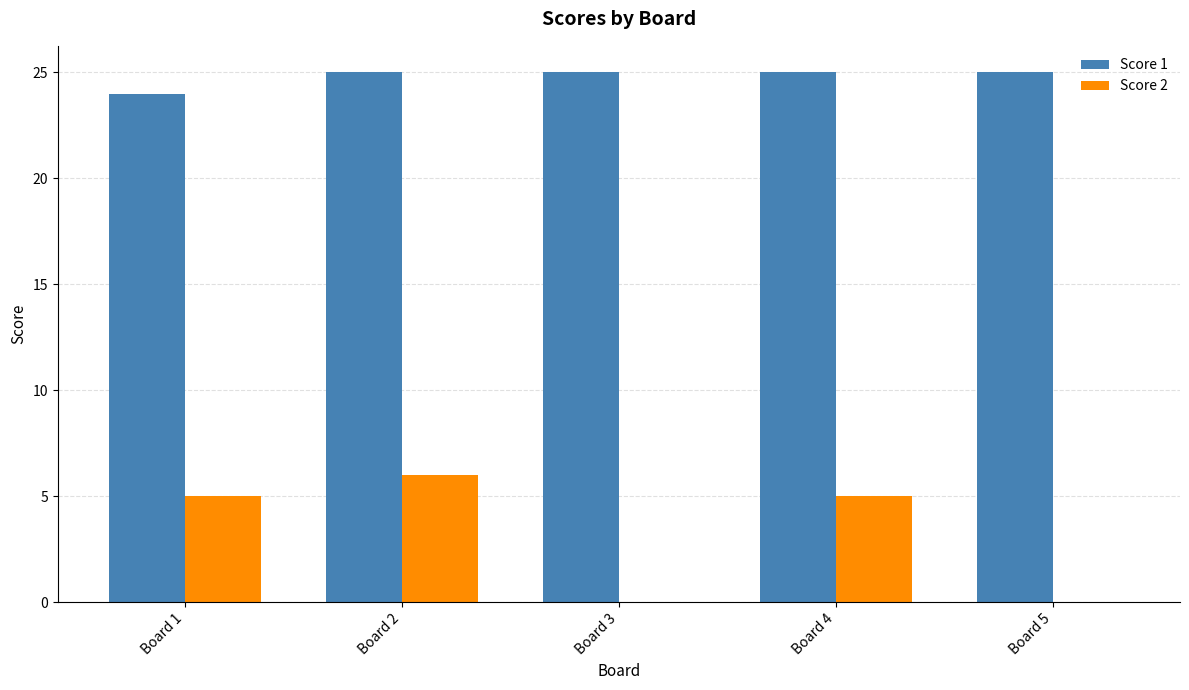

True or false: Score 1 has a value of 5 at Board 1.

False